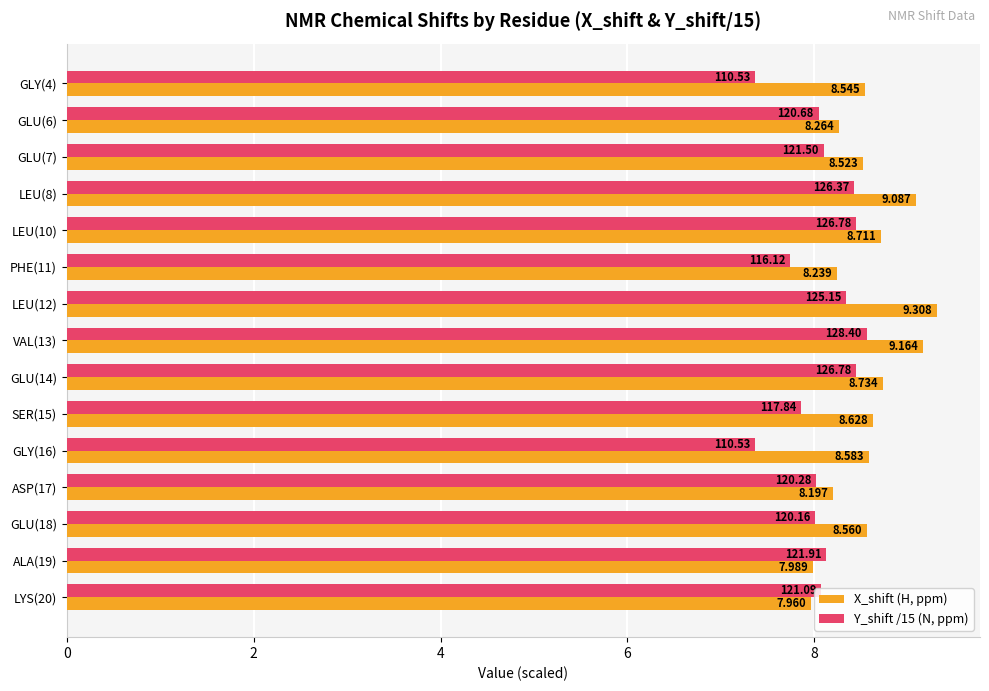

Which series has the largest total across all categories?

X_shift (H, ppm)